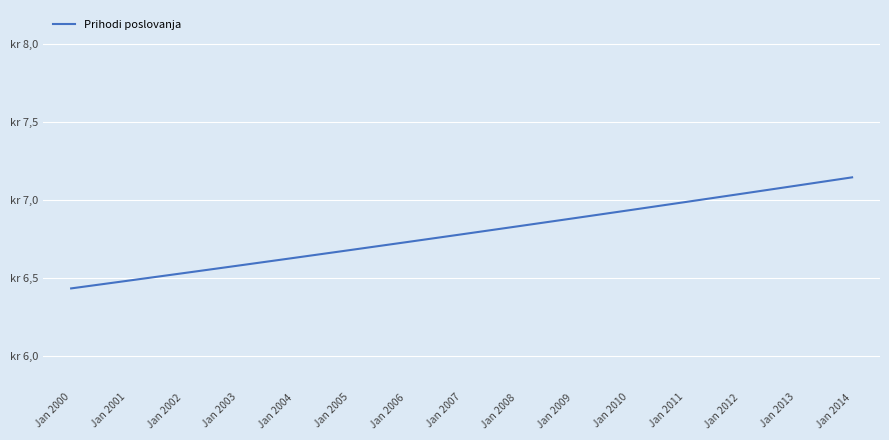

What is the sum of the values at Jan 2002 and Jan 2013?

13.6